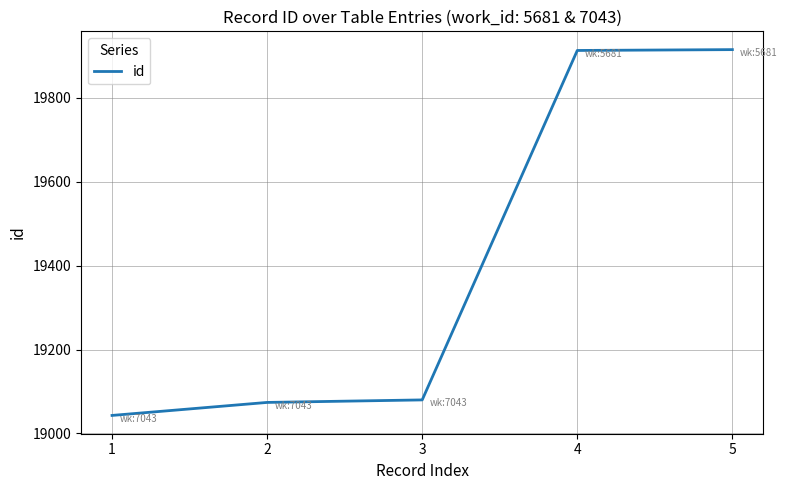

What is the difference between the second highest and minimum values?

870